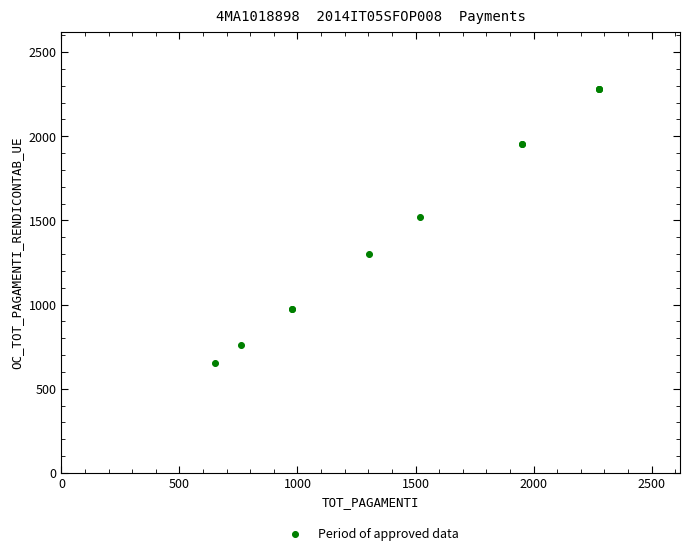

What Y value in the scatter plot is closest to 1464?

1519.0